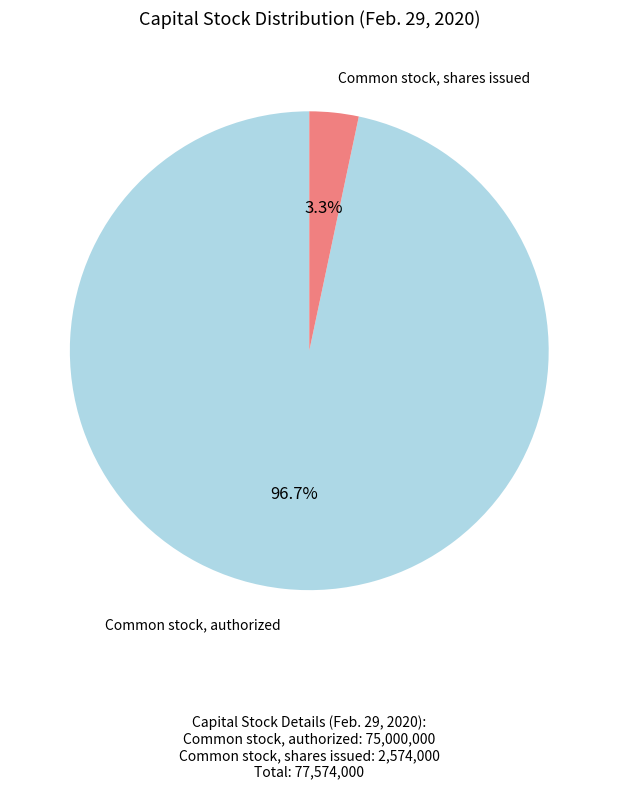

Is there any slice that represents more than half of the pie?

Yes